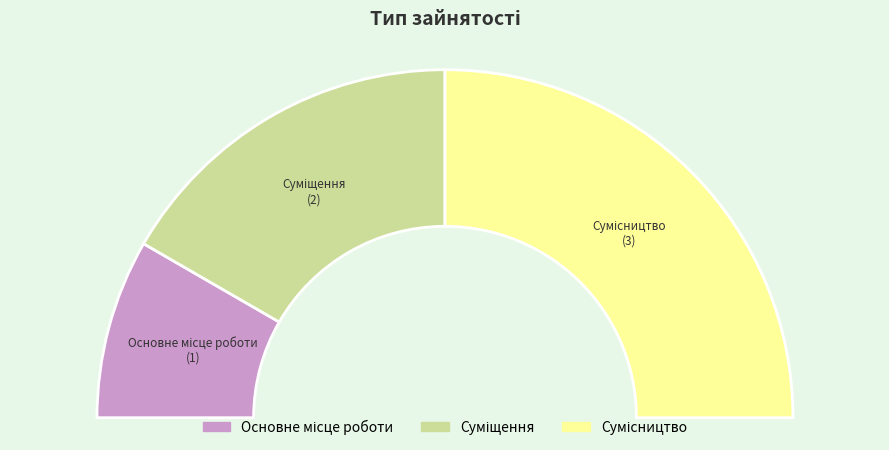

The Основне місце роботи slice represents 17% of the pie. True or false?

True